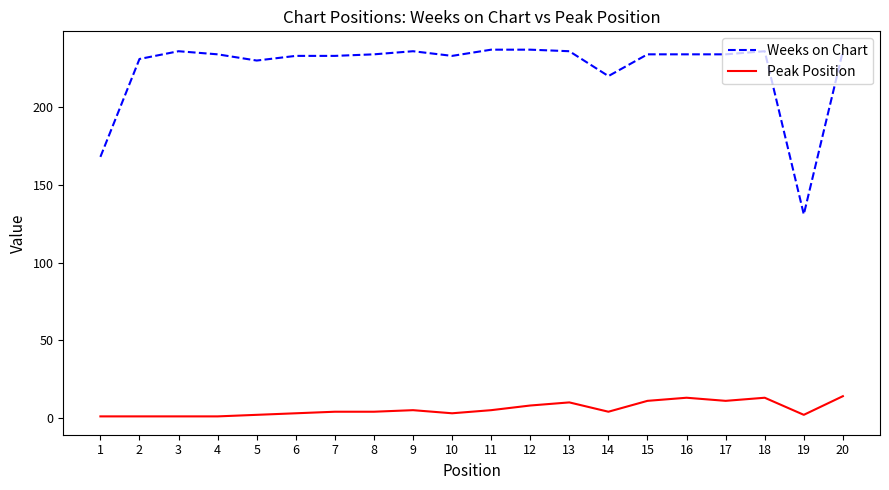

What is the approximate value of Weeks on Chart at 8?

234